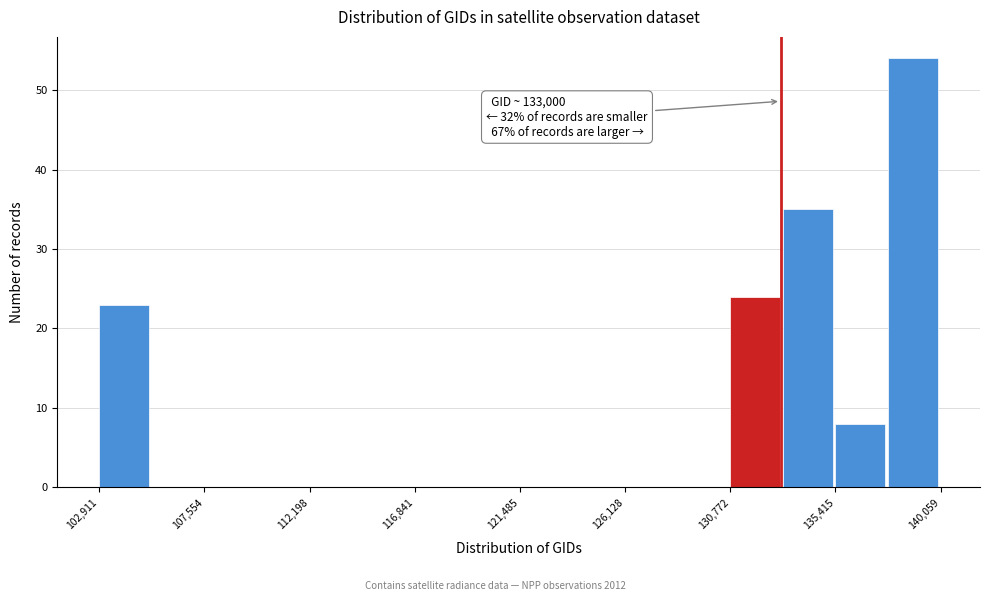

Which range on the x-axis has the tallest bar?

137500 to 140000